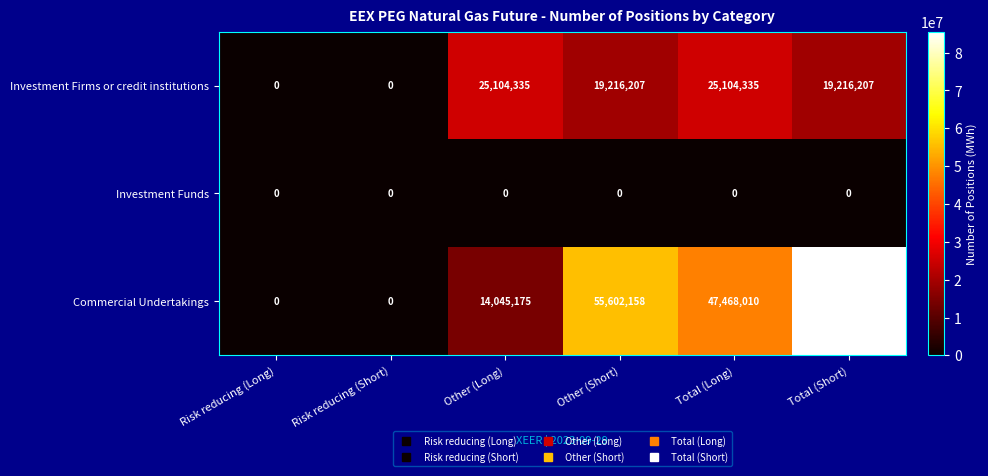

Which series has the largest range (max minus min)?

Commercial Undertakings